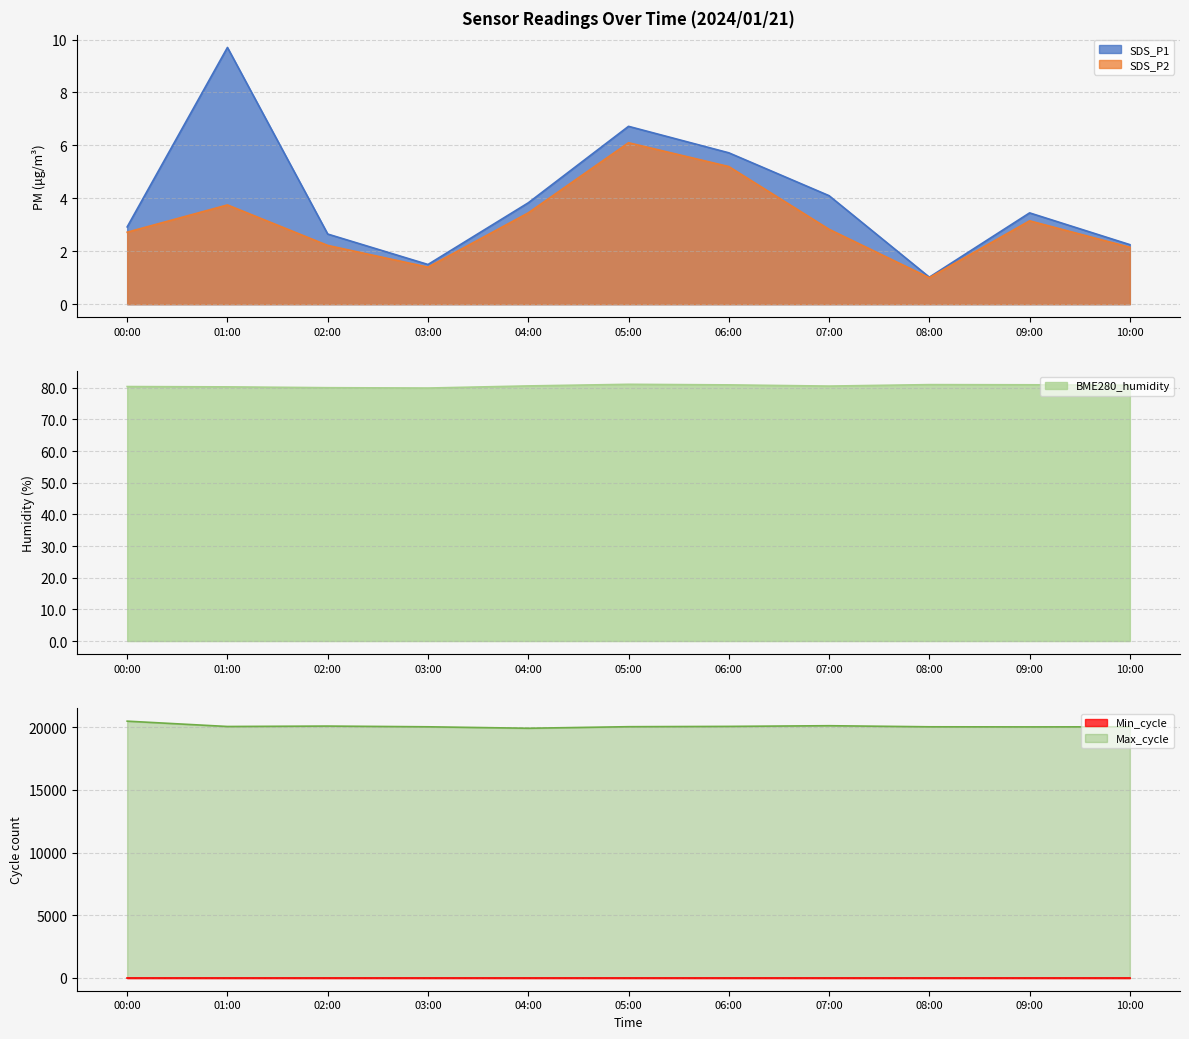

True or false: Max_cycle and SDS_P1 intersect in this chart.

False